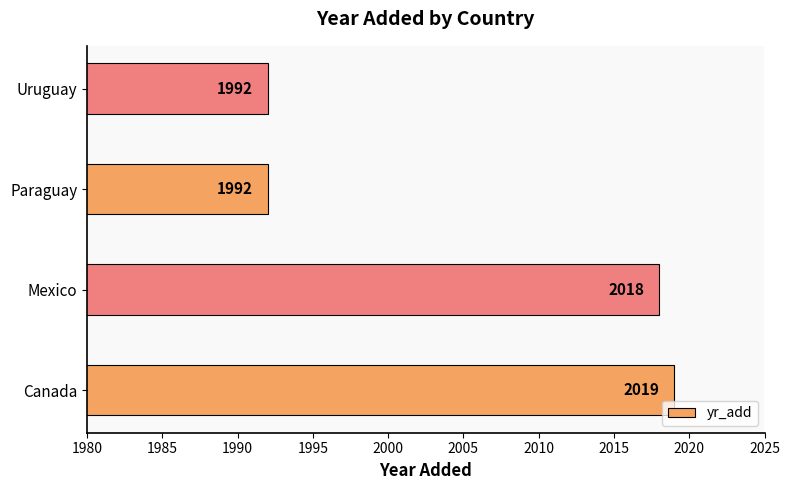

What is the approximate value at Canada?

2019